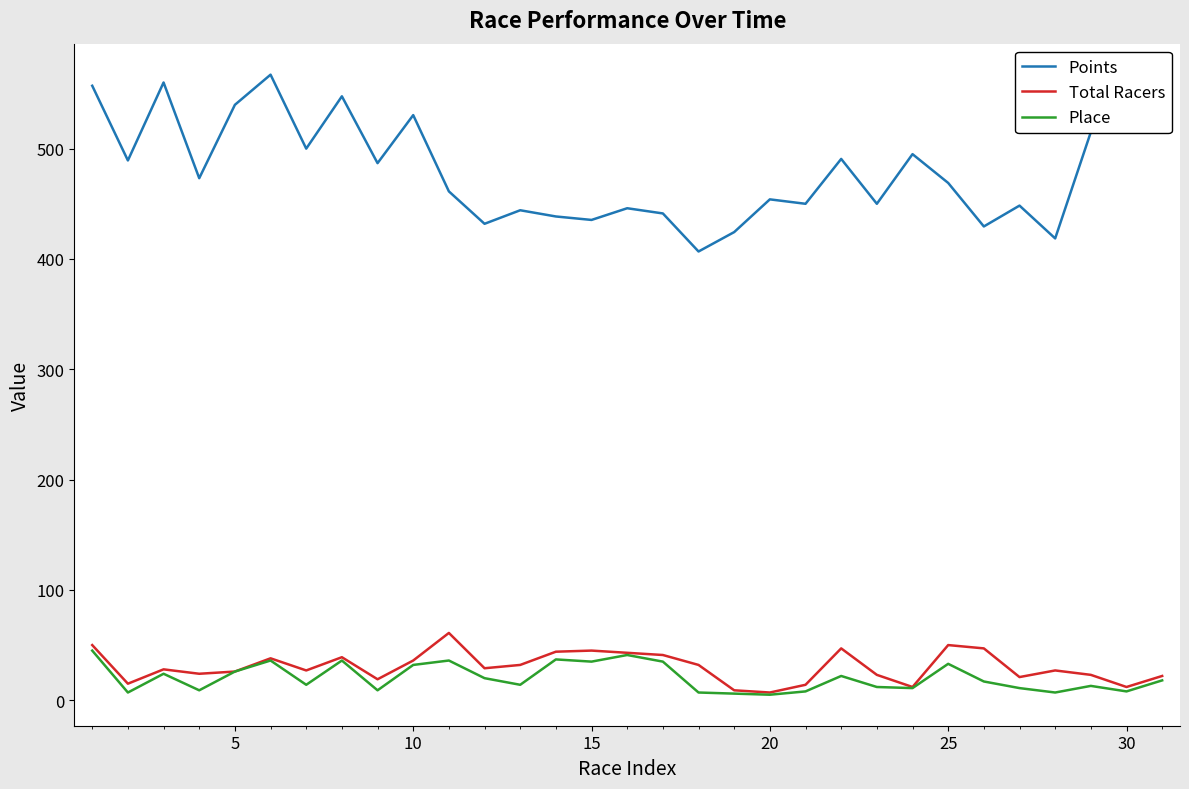

True or false: Total Racers and Points intersect in this chart.

False